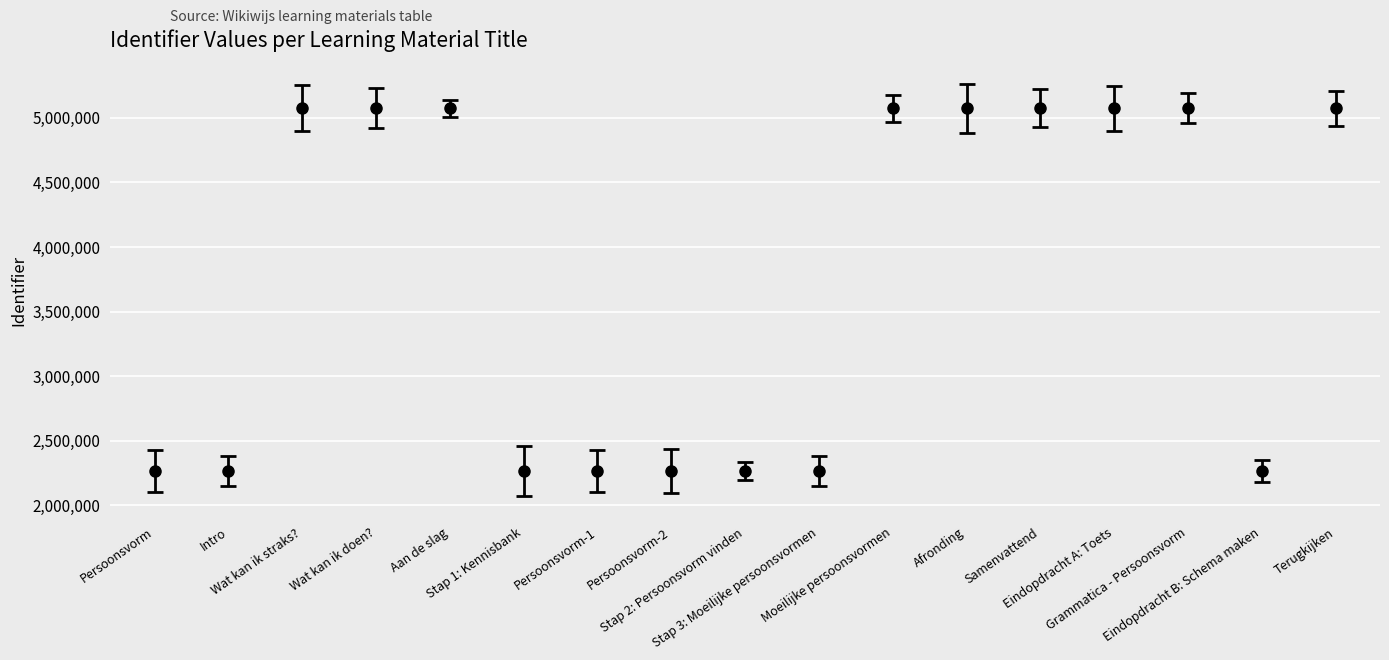

Count the number of categories in the chart.

17